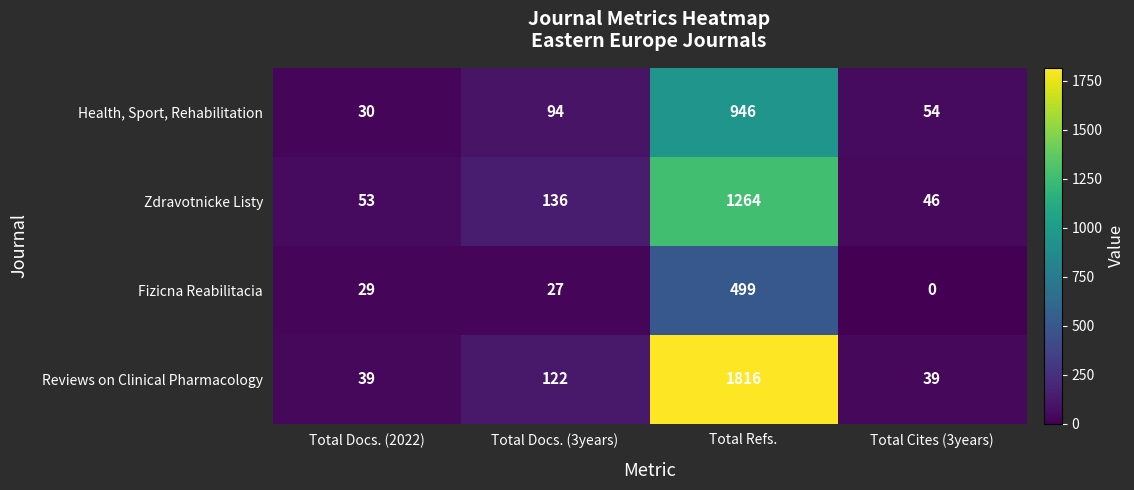

What is the total value across all series at Total Refs.?

4525